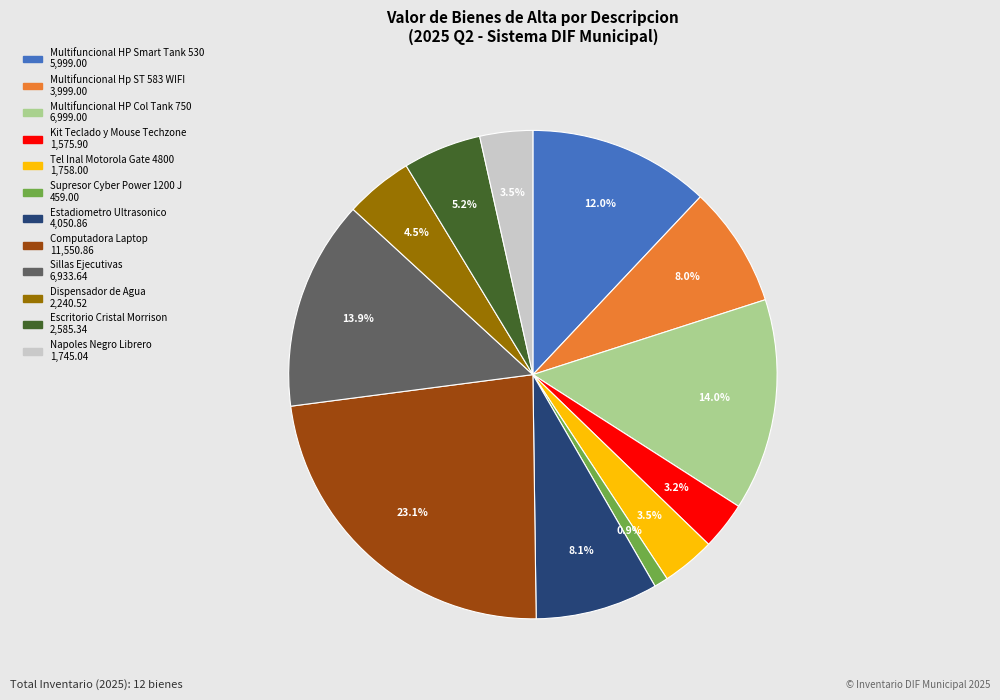

The Computadora Laptop slice represents 23% of the pie. True or false?

True